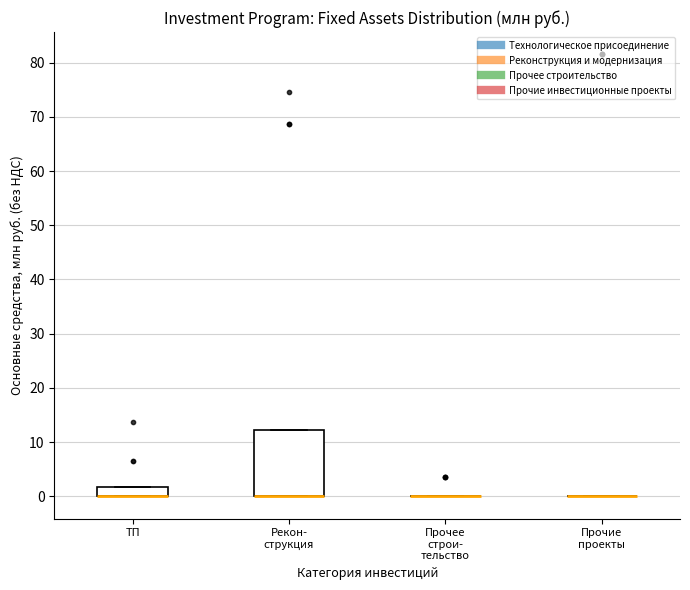

Reading left to right, read every box against the y-axis: the position of its median line, the range the box covers, and the ends of its whiskers. The values are not printed on the chart, so give them approximately, as read against the axis.

ТП: median 0 (drawn on the box's lower edge), box 0 to 2, whiskers 0 to 2
Рекон- струкция: median 0 (drawn on the box's lower edge), box 0 to 12, whiskers 0 to 12
Прочее строи- тельство: box collapsed to a line at 0, whiskers 0 to 0
Прочие проекты: box collapsed to a line at 0, whiskers 0 to 0